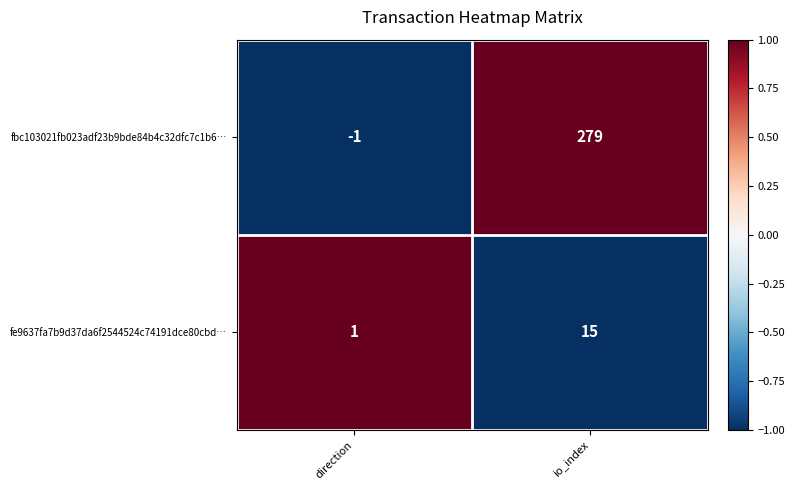

How many negative values does the fbc103021fb023adf23b9bde84b4c32dfc7c1b6… series have?

1